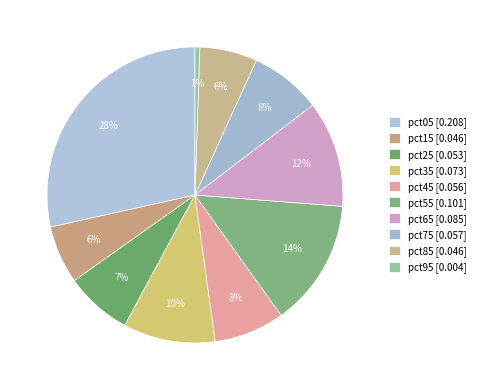

Which slice is the largest?

pct05